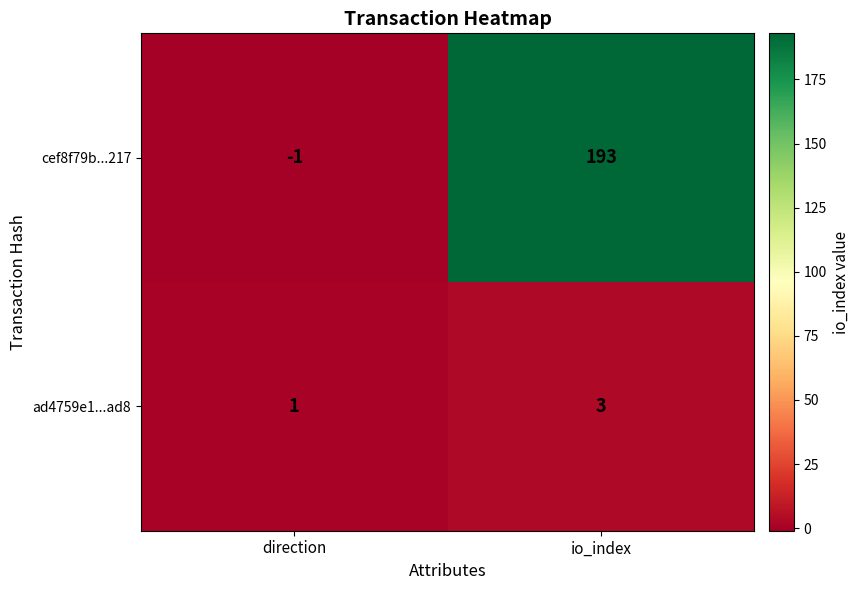

Between direction and io_index, which series saw the biggest shift?

cef8f79b...217